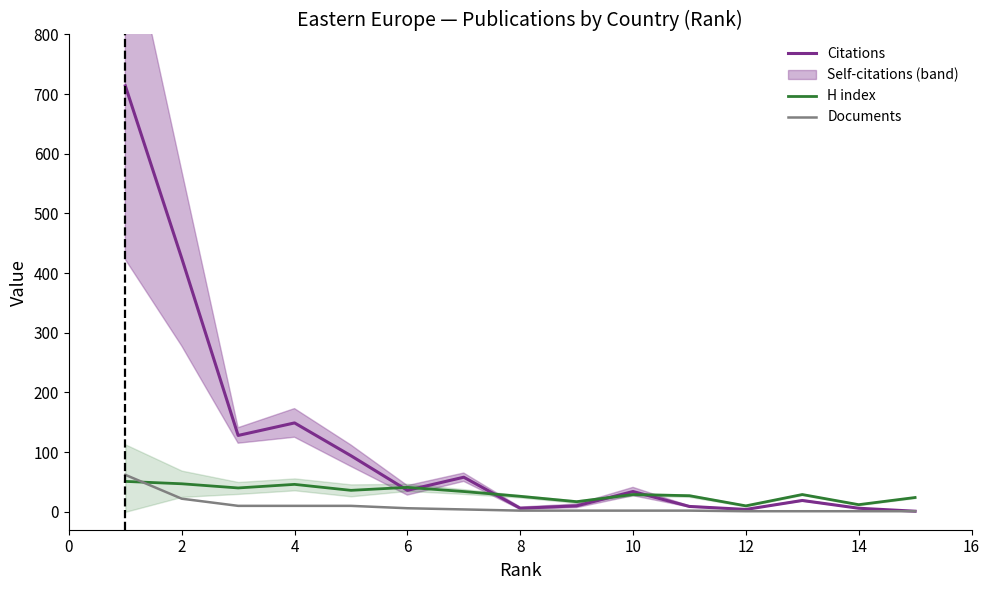

Where is Citations nearest to the value 357?

2